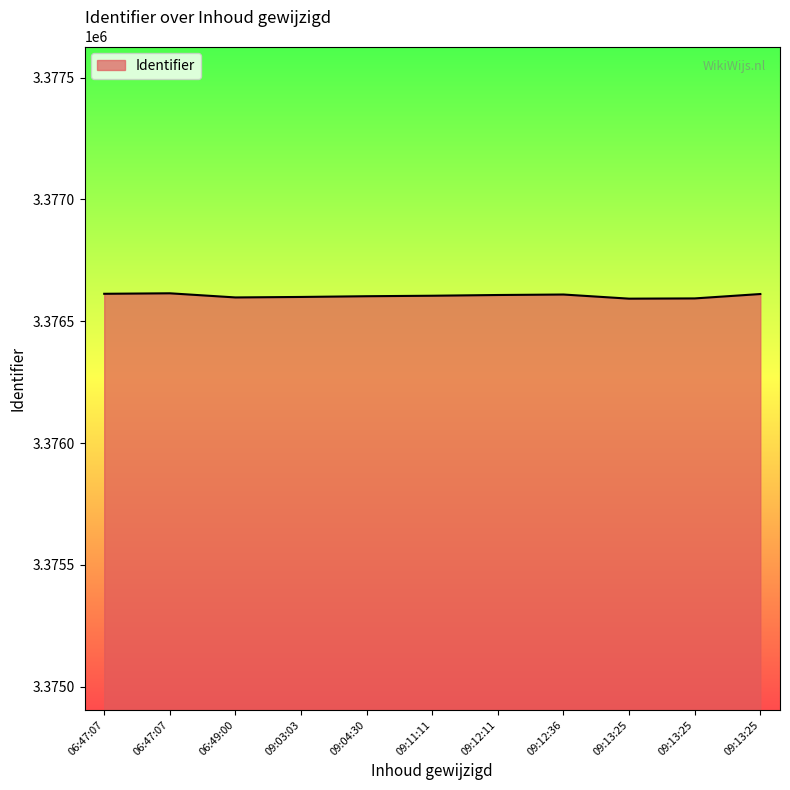

List the labels in order of value, smallest first.

2017-06-15 09:13:25, 2017-06-15 09:13:25, 2017-06-15 06:49:00, 2017-06-15 09:03:03, 2017-06-15 09:04:30, 2017-06-15 09:11:11, 2017-06-15 09:12:11, 2017-06-15 09:12:36, 2017-06-15 09:13:25, 2017-06-15 06:47:07, 2017-06-15 06:47:07